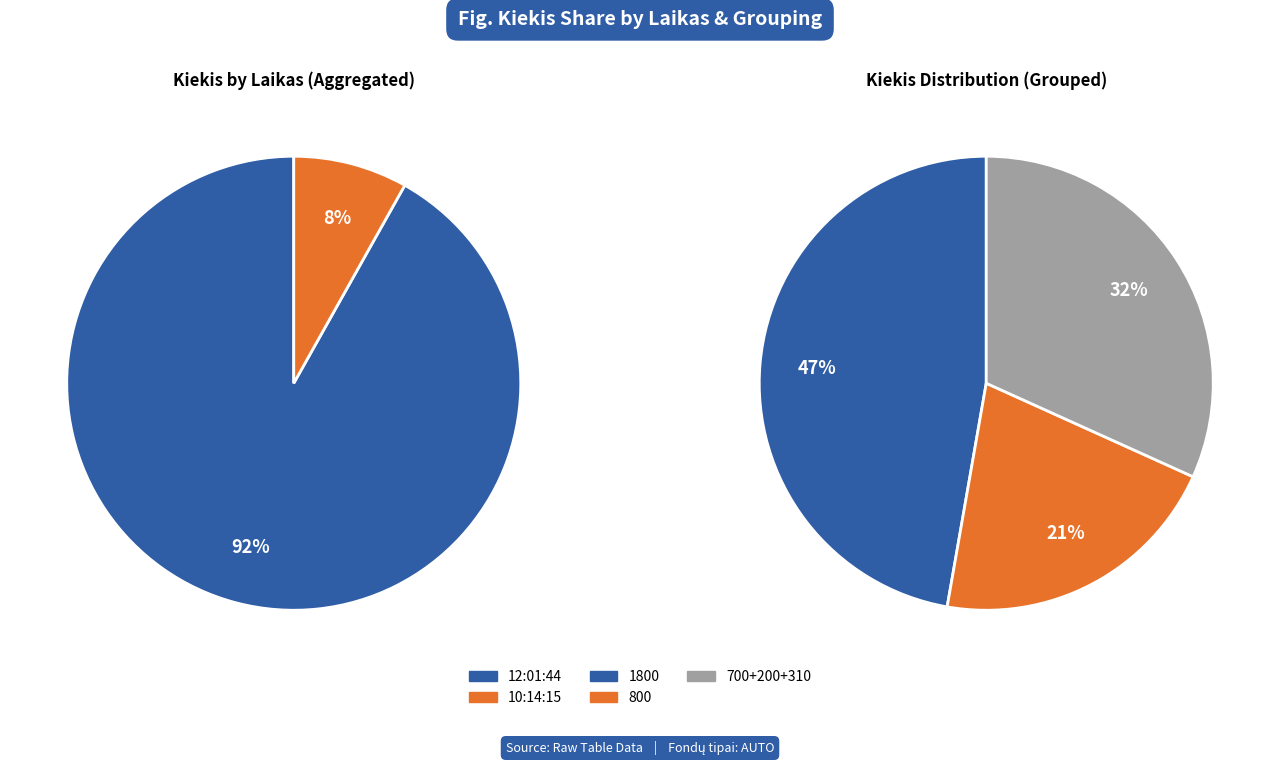

Is 12:01:44 (700) the majority of the pie?

No